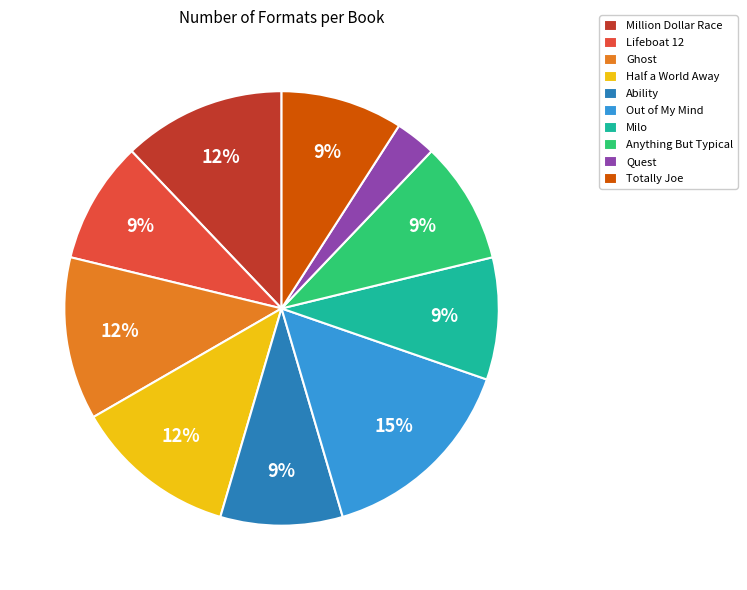

To the nearest percent, what is the difference between the largest and smallest slice percentages?

12%